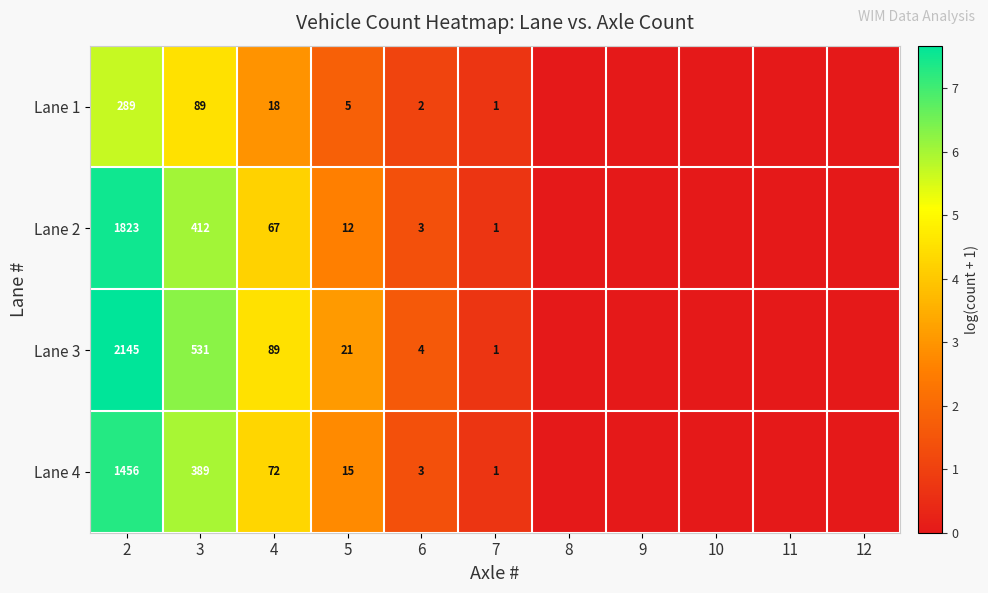

At how many categories does at least one series exceed 6?

2